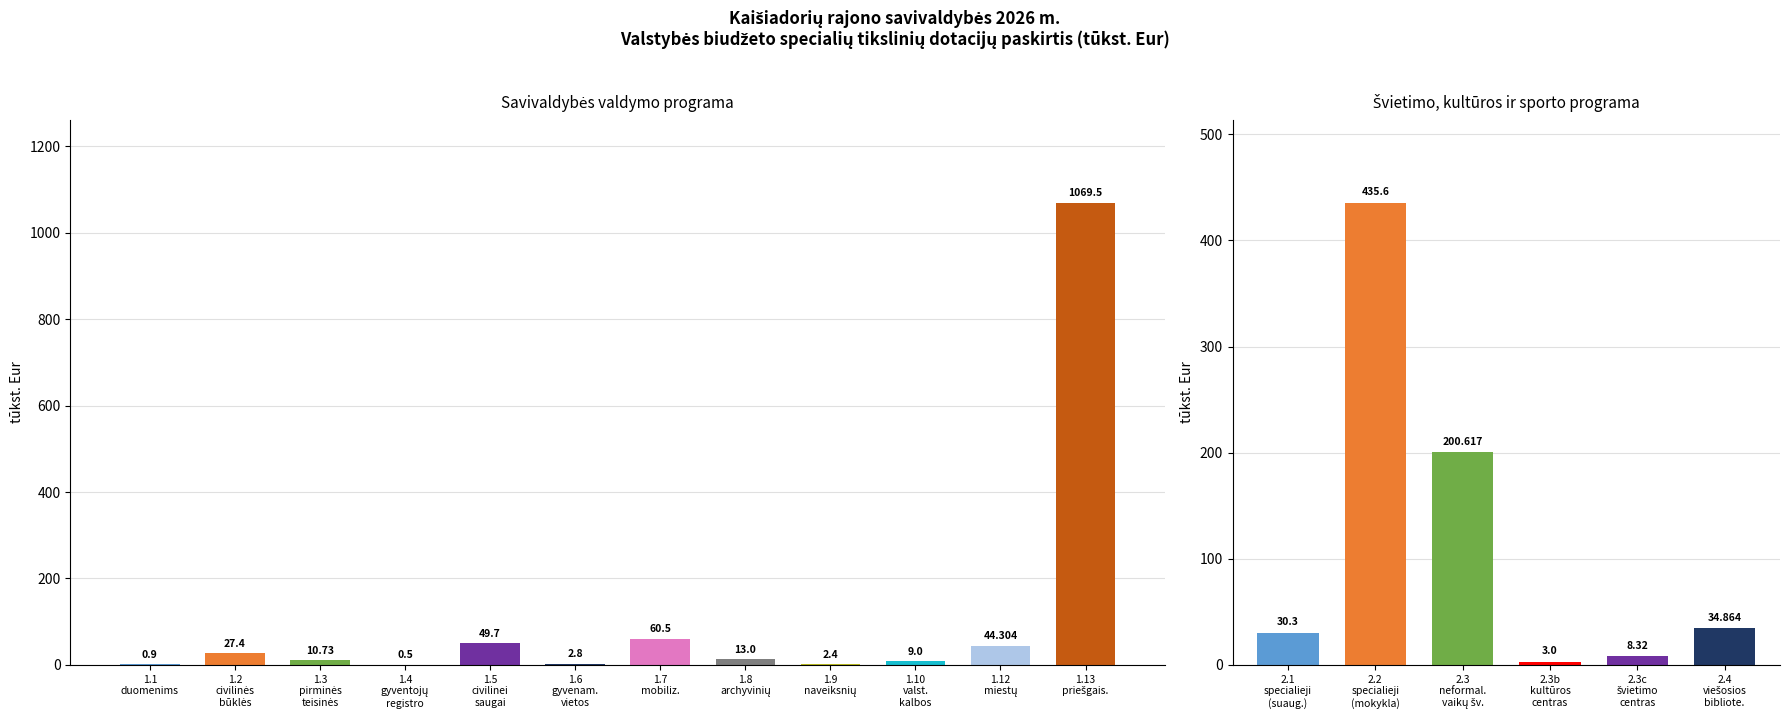

Rank the categories by value from highest to lowest.

1.13
priešgais., 1.7
mobiliz., 1.5
civilinei
saugai, 1.12
miestų, 1.2
civilinės
būklės, 1.8
archyvinių, 1.3
pirminės
teisinės, 1.10
valst.
kalbos, 1.6
gyvenam.
vietos, 1.9
naveiksnių, 1.1
duomenims, 1.4
gyventojų
registro